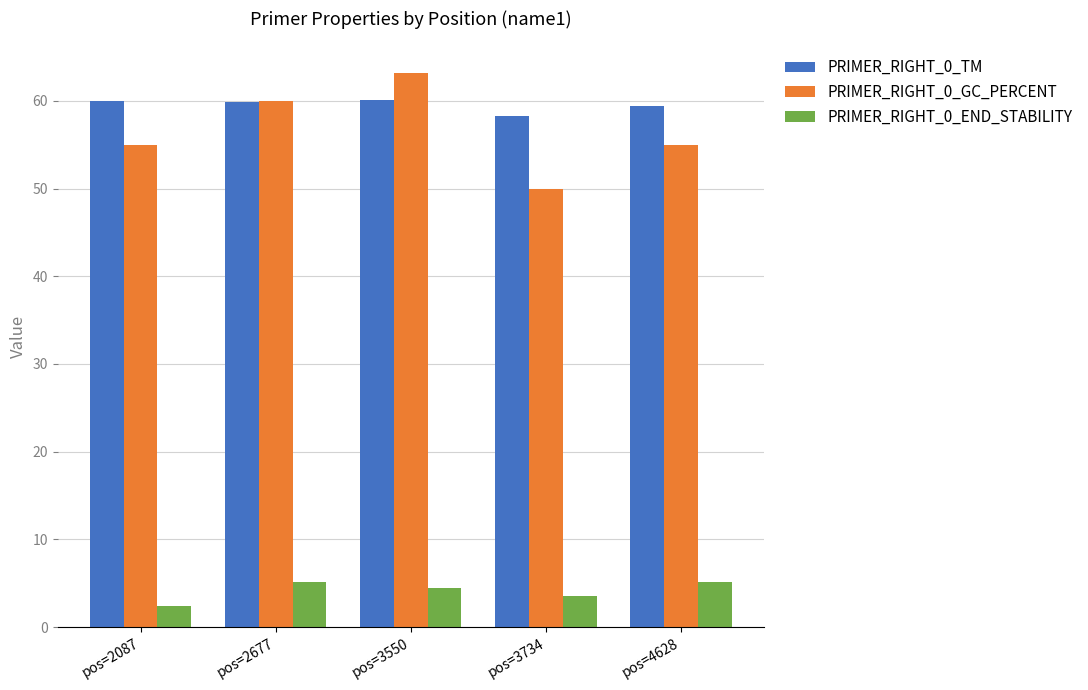

At which label does PRIMER_RIGHT_0_END_STABILITY reach its minimum?

pos=2087